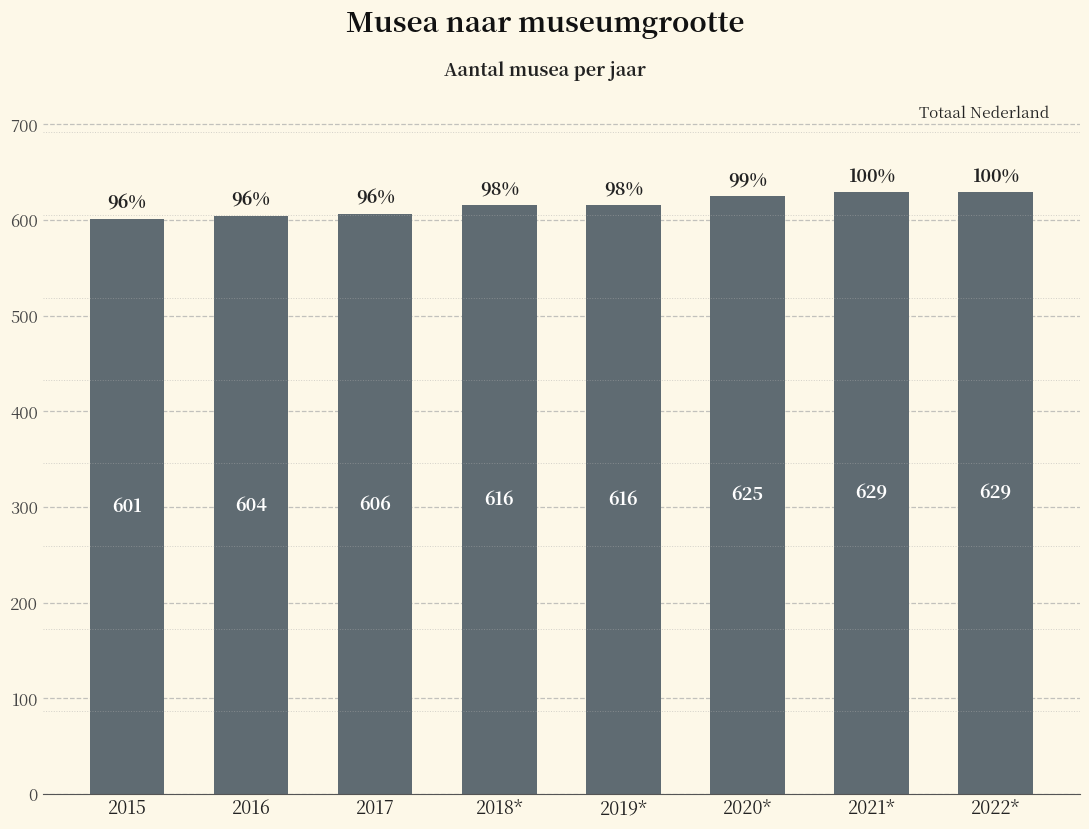

Are the bars horizontal?

No